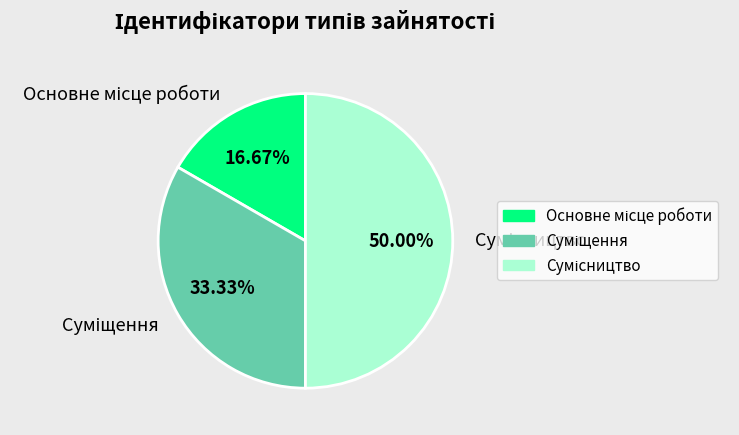

How many slices are in this pie chart?

3